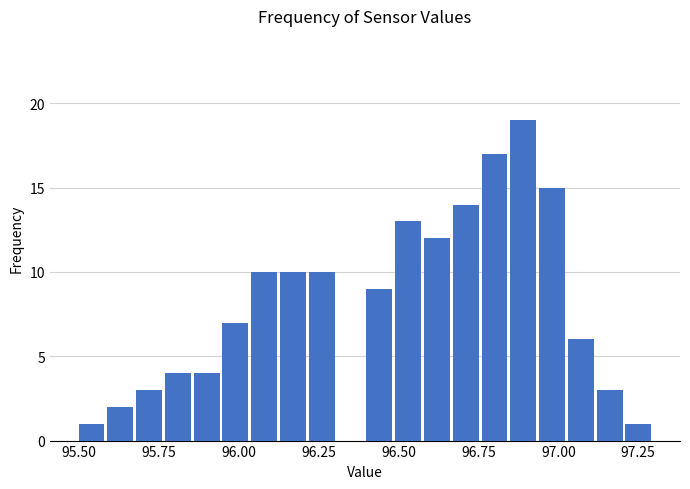

Read against the x-axis, roughly where is the centre of the tallest bar?

96.90